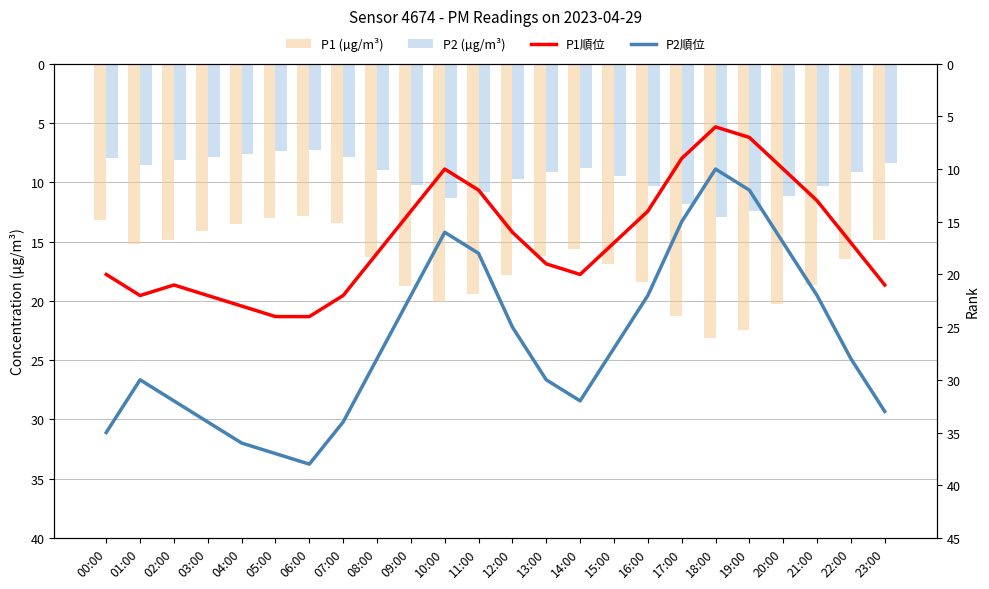

What is the approximate value of P1順位 at 13:00?

19.0